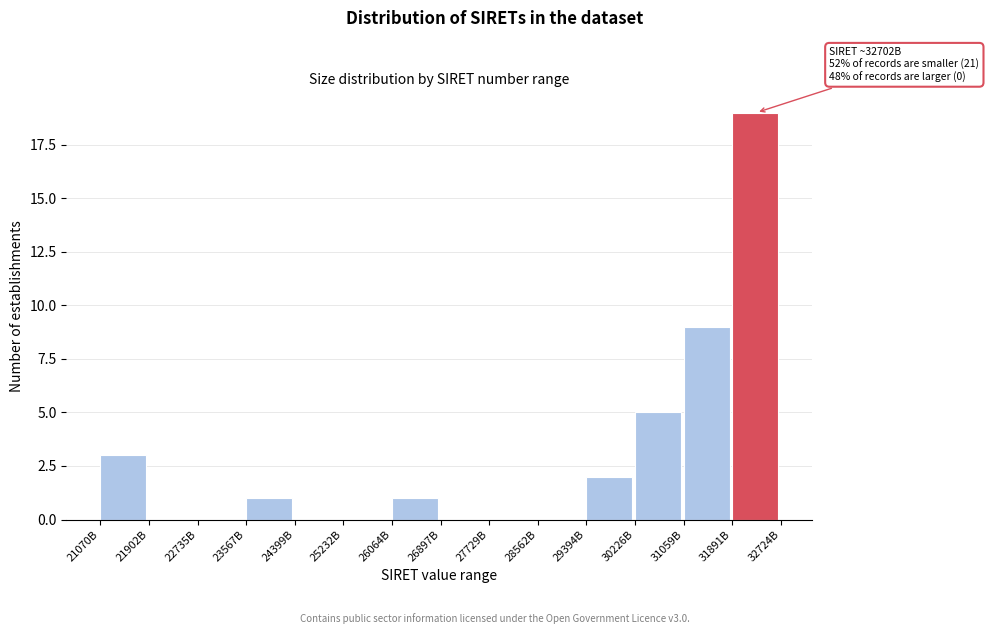

Reading right to left, extract all data points from this chart.

31891B=19	31059B=9	30226B=5	29394B=2	28562B=0	27729B=0	26897B=0	26064B=1	25232B=0	24399B=0	23567B=1	22735B=0	21902B=0	21070B=3